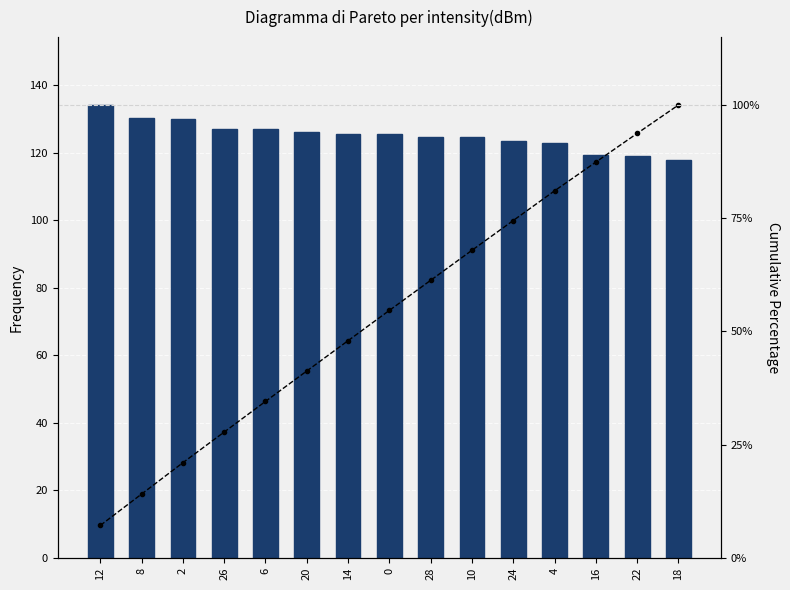

At which category is the sum across all series the highest?

18